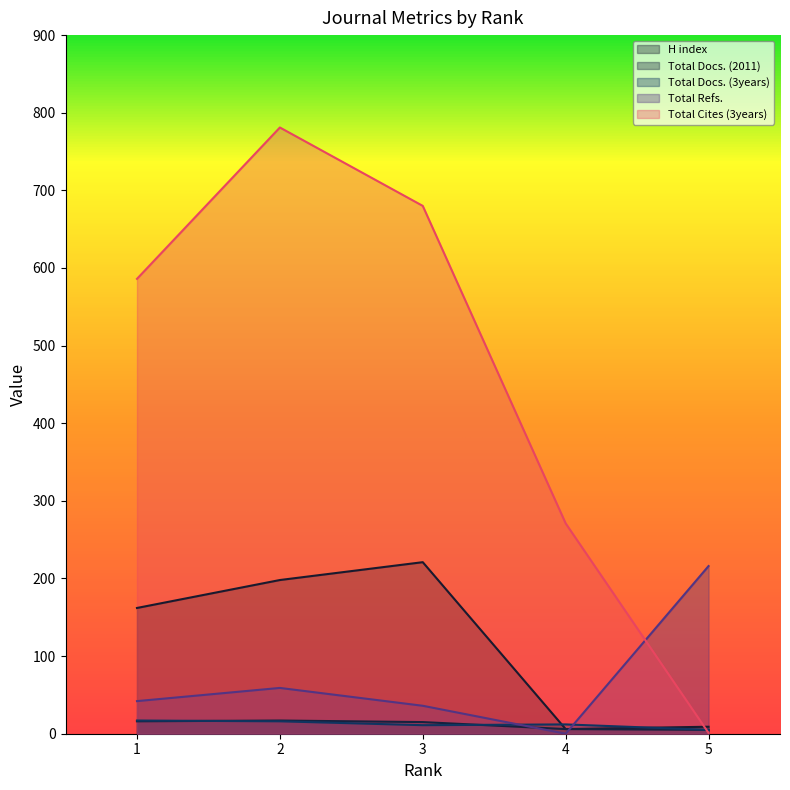

Does the chart display data point markers on the line(s)?

No